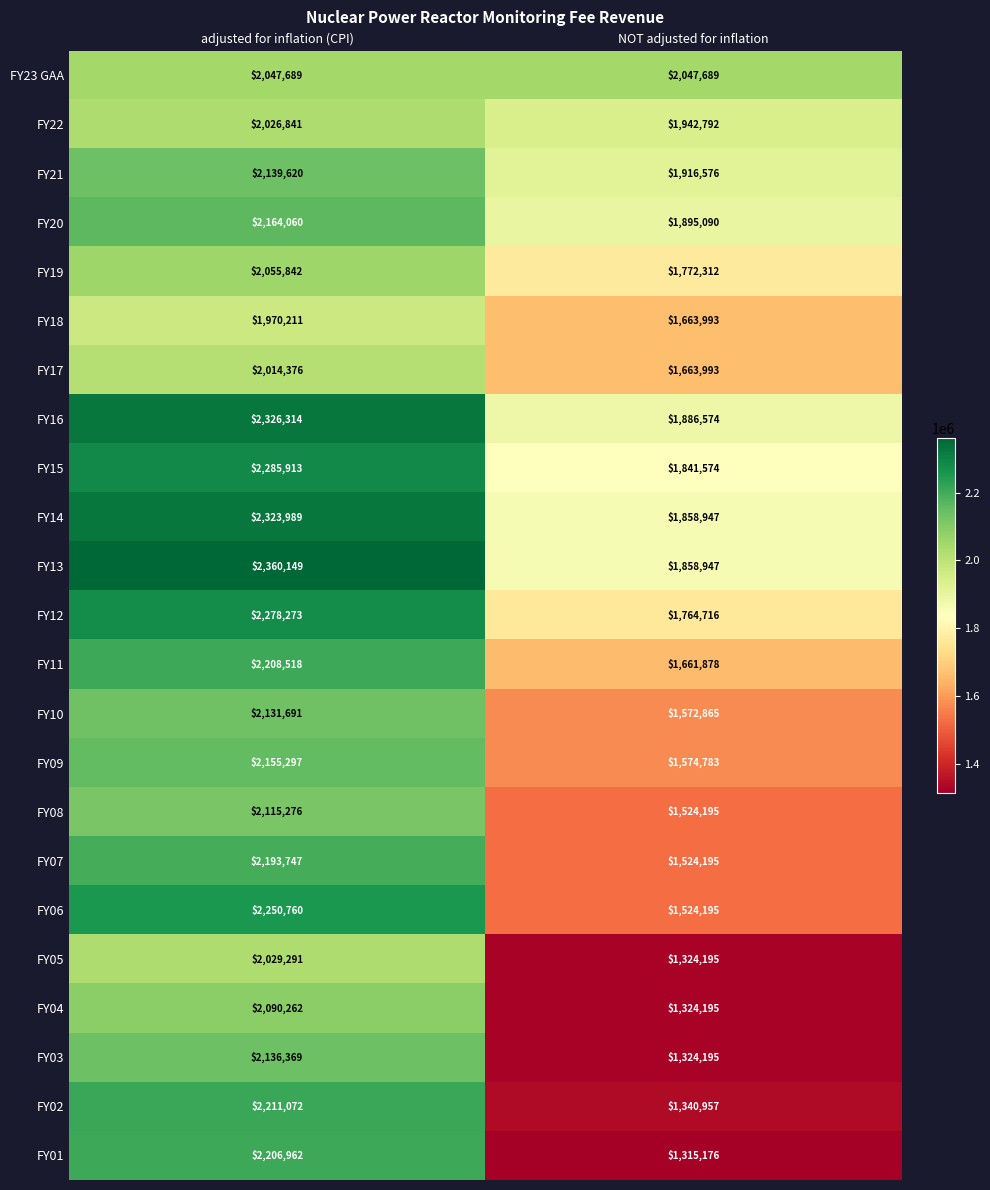

Which label corresponds to the largest value in the chart?

adjusted for inflation (CPI)